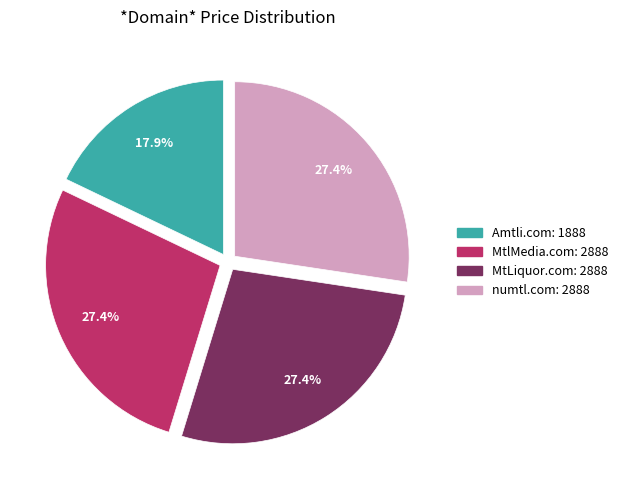

To the nearest percent, what is the average slice percentage?

25%